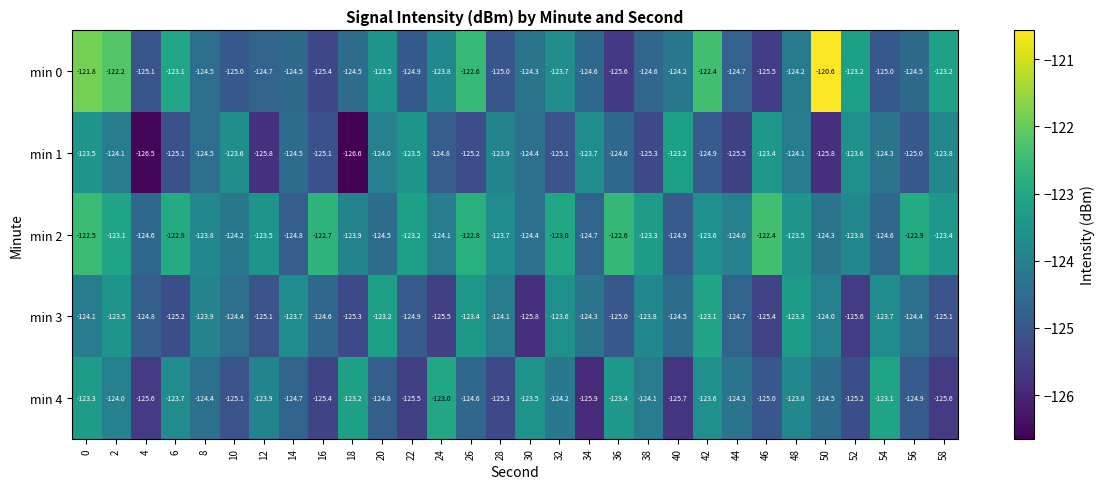

How many values in the min 0 series exceed -124?

11